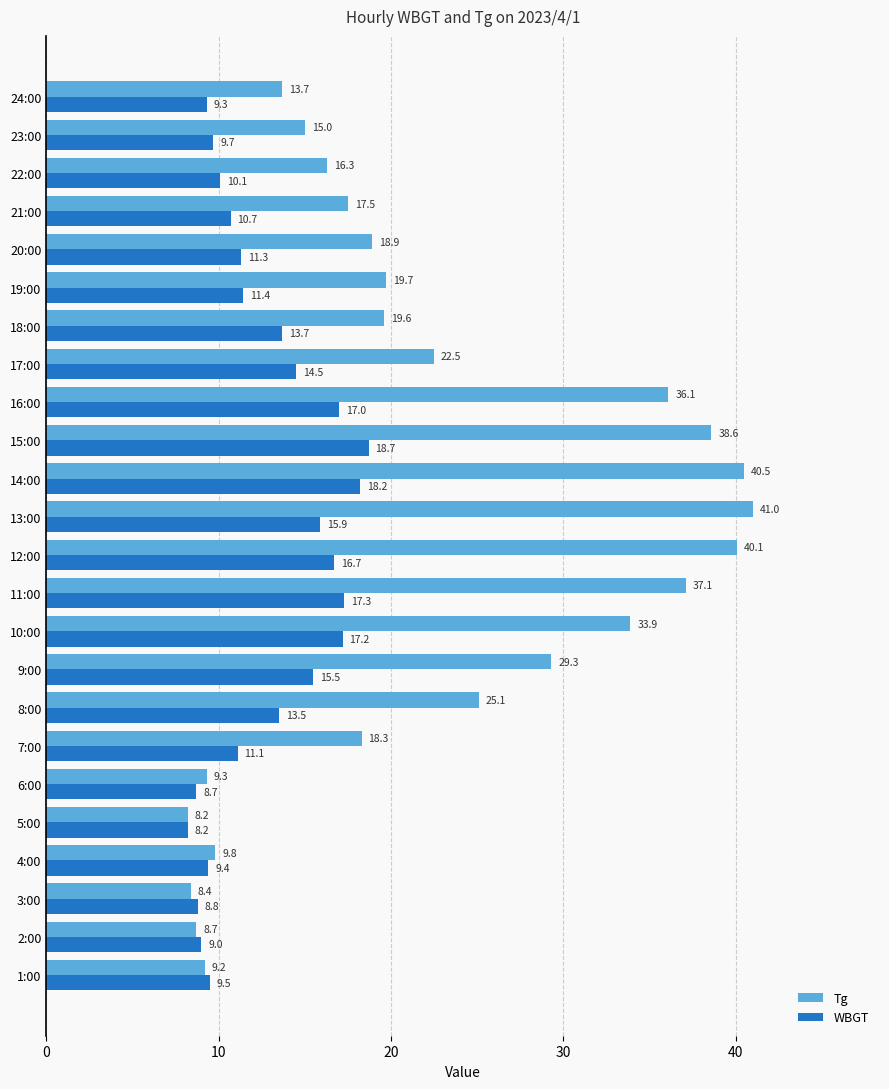

What are all the series names shown in the legend?

Tg, WBGT